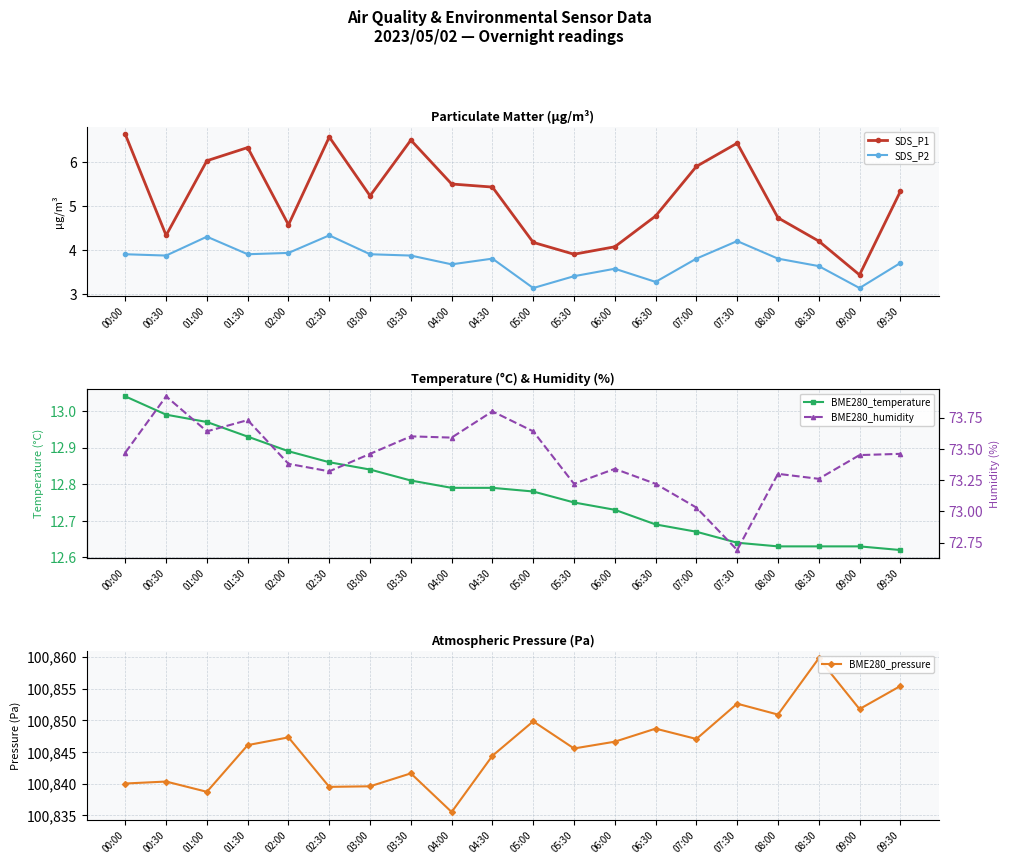

Reading right to left, extract all data points from this chart.

SDS_P1: 09:30=5.3	09:00=3.4	08:30=4.2	08:00=4.7	07:30=6.4	07:00=5.9	06:30=4.8	06:00=4.1	05:30=3.9	05:00=4.2	04:30=5.4	04:00=5.5	03:30=6.5	03:00=5.2	02:30=6.6	02:00=4.6	01:30=6.3	01:00=6.0	00:30=4.3	00:00=6.6
SDS_P2: 09:30=3.7	09:00=3.1	08:30=3.6	08:00=3.8	07:30=4.2	07:00=3.8	06:30=3.3	06:00=3.6	05:30=3.4	05:00=3.1	04:30=3.8	04:00=3.7	03:30=3.9	03:00=3.9	02:30=4.3	02:00=3.9	01:30=3.9	01:00=4.3	00:30=3.9	00:00=3.9
BME280_temperature: 09:30=12.6	09:00=12.6	08:30=12.6	08:00=12.6	07:30=12.6	07:00=12.7	06:30=12.7	06:00=12.7	05:30=12.8	05:00=12.8	04:30=12.8	04:00=12.8	03:30=12.8	03:00=12.8	02:30=12.9	02:00=12.9	01:30=12.9	01:00=13.0	00:30=13.0	00:00=13.0
BME280_pressure: 09:30=100855.4	09:00=100851.8	08:30=100859.8	08:00=100850.9	07:30=100852.6	07:00=100847.1	06:30=100848.7	06:00=100846.6	05:30=100845.6	05:00=100849.8	04:30=100844.4	04:00=100835.5	03:30=100841.6	03:00=100839.6	02:30=100839.5	02:00=100847.3	01:30=100846.1	01:00=100838.7	00:30=100840.3	00:00=100840.0
BME280_humidity: 09:30=73.5	09:00=73.5	08:30=73.3	08:00=73.3	07:30=72.7	07:00=73.0	06:30=73.2	06:00=73.3	05:30=73.2	05:00=73.6	04:30=73.8	04:00=73.6	03:30=73.6	03:00=73.5	02:30=73.3	02:00=73.4	01:30=73.7	01:00=73.6	00:30=73.9	00:00=73.5